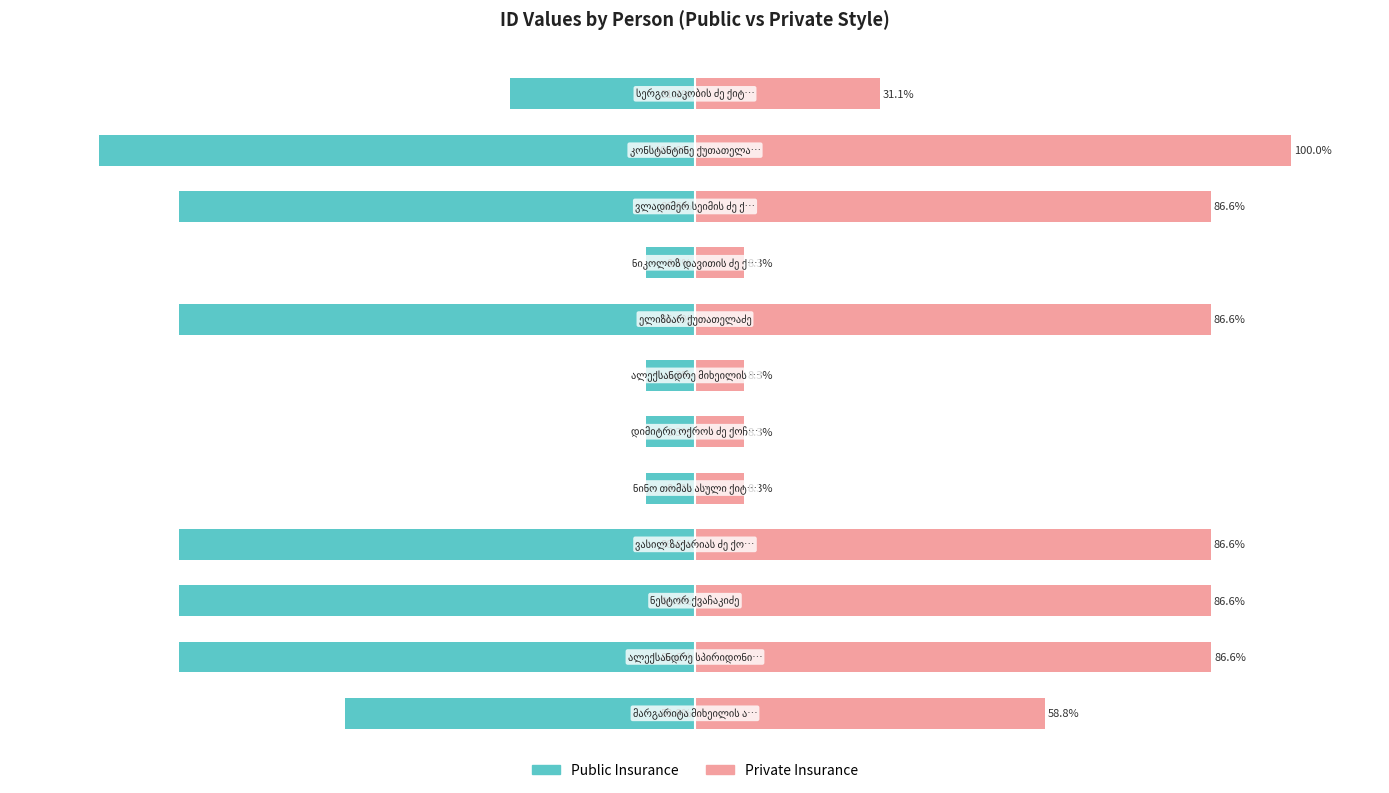

What is the greatest value displayed?

100.0